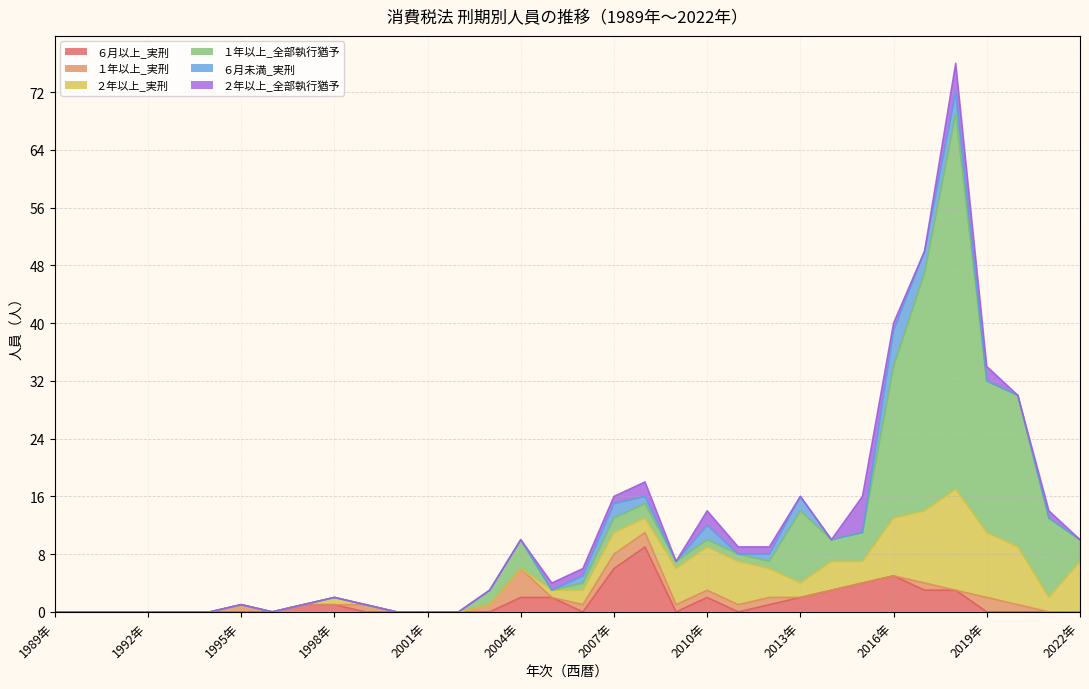

Reading left to right, list all the values displayed in this chart.

６月以上_実刑: 0	0	0	0	0	0	0	0	1	1	0	0	0	0	0	2	2	0	6	9	0	2	0	1	2	3	4	5	3	3	0	0	0	0
１年以上_実刑: 0	0	0	0	0	0	1	0	0	0	1	0	0	0	1	4	0	1	2	2	1	1	1	1	0	0	0	0	1	0	2	1	0	0
２年以上_実刑: 0	0	0	0	0	0	0	0	0	1	0	0	0	0	0	0	1	2	3	2	5	6	6	4	2	4	3	8	10	14	9	8	2	7
１年以上_全部執行猶予: 0	0	0	0	0	0	0	0	0	0	0	0	0	0	2	4	0	1	2	2	1	1	1	1	10	3	4	21	33	52	21	21	11	3
６月未満_実刑: 0	0	0	0	0	0	0	0	0	0	0	0	0	0	0	0	0	1	2	1	0	2	0	1	2	0	0	5	3	3	0	0	0	0
２年以上_全部執行猶予: 0	0	0	0	0	0	0	0	0	0	0	0	0	0	0	0	1	1	1	2	0	2	1	1	0	0	5	1	0	4	2	0	1	0